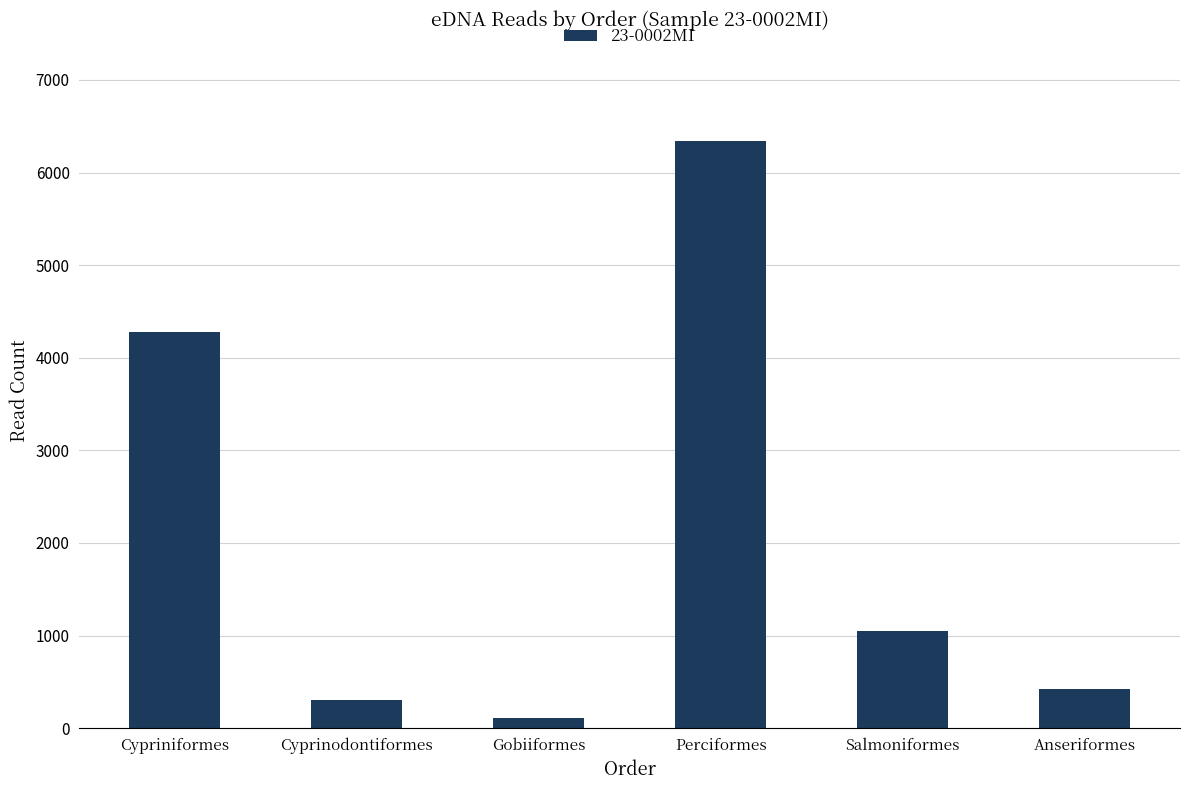

What is the value of the 6th bar from the left?

424